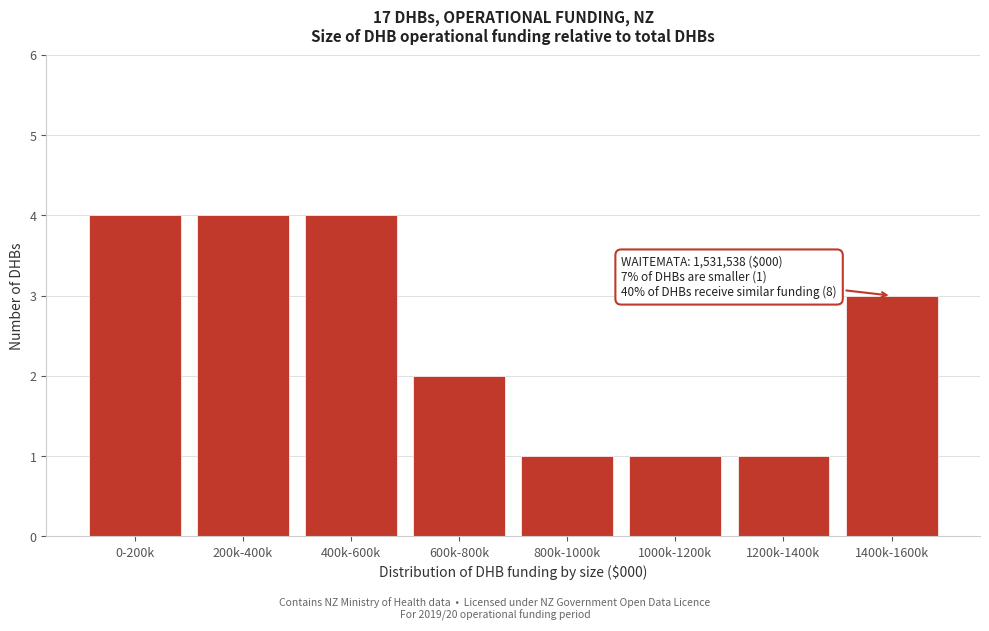

Reading left to right, what are all the values shown in this chart?

4	4	4	2	1	1	1	3